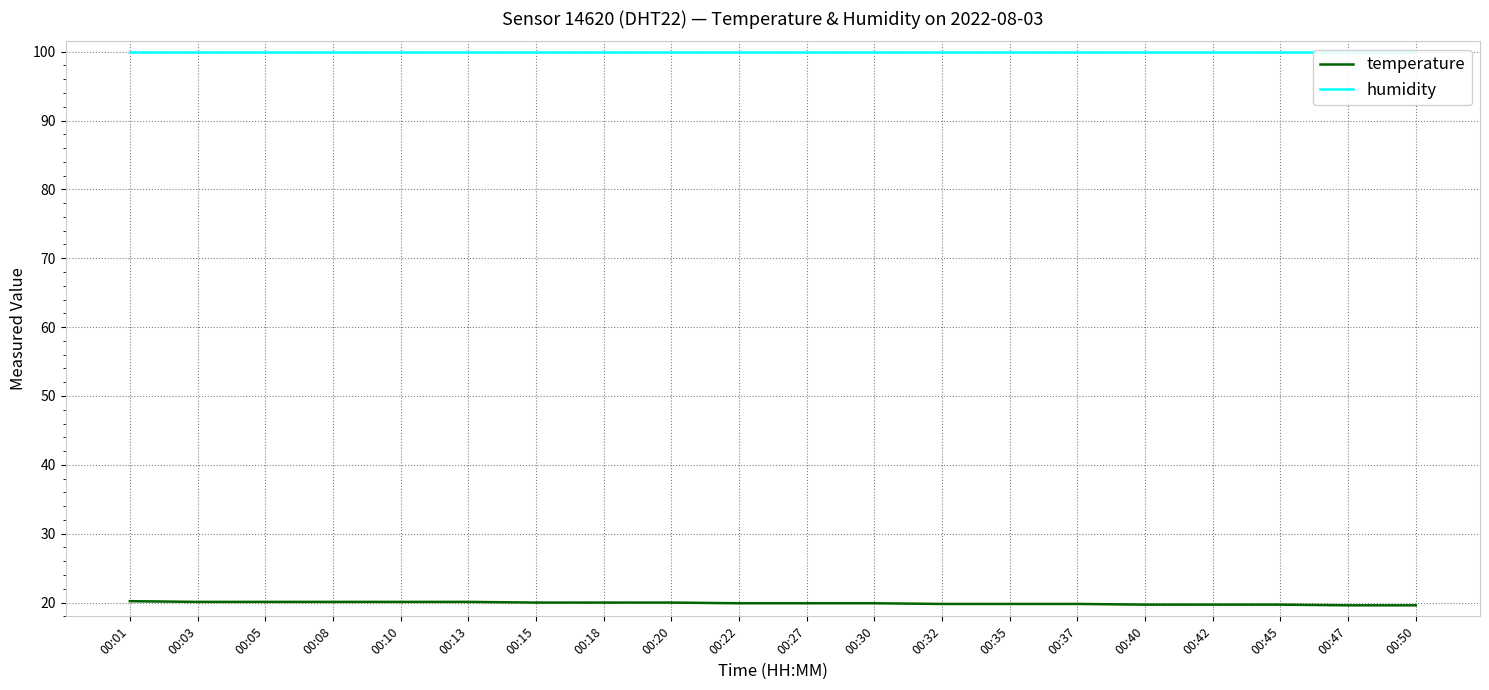

At which category does the chart reach its minimum across all series?

00:47